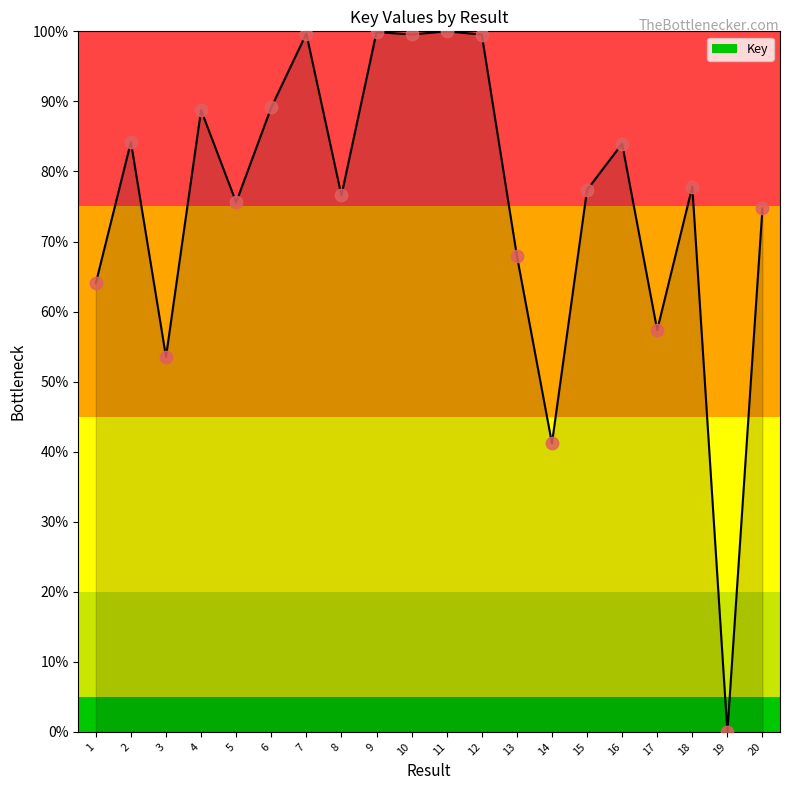

Between 8 and 7, which is larger?

7